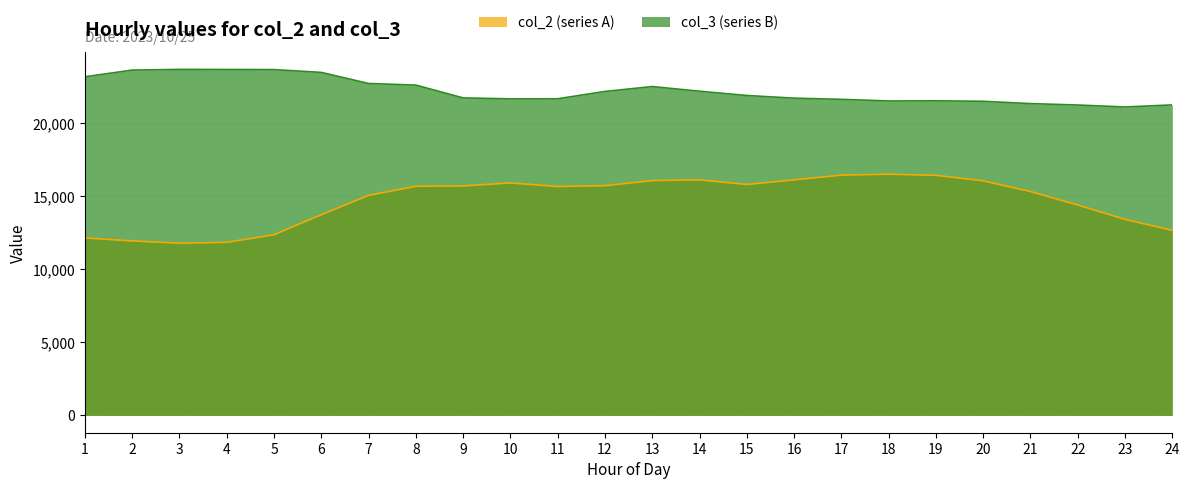

True or false: col_3 (series B) and col_2 (series A) cross at least once.

False